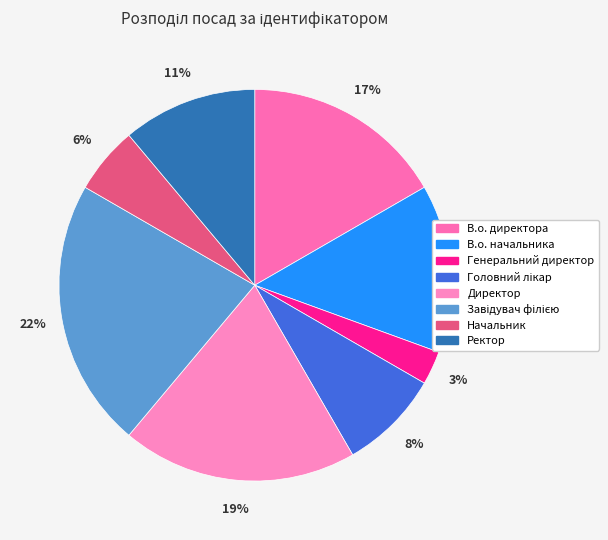

Rank the categories by value from highest to lowest.

Завідувач філією, Директор, В.о. директора, В.о. начальника, Ректор, Головний лікар, Начальник, Генеральний директор